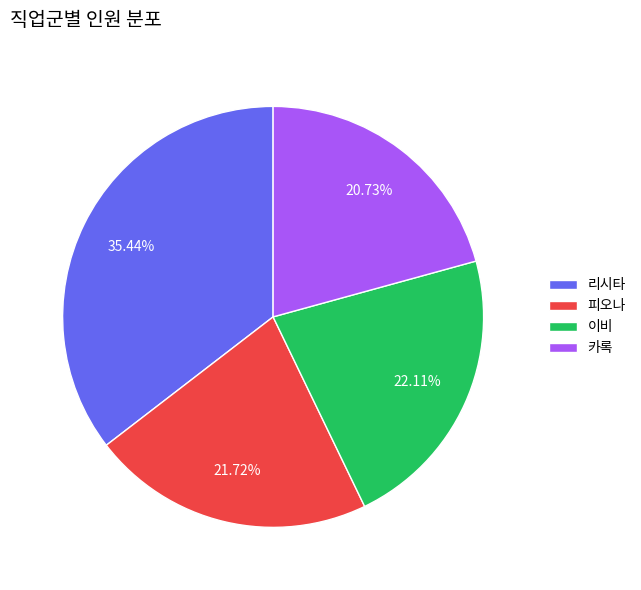

The 리시타 slice represents 35% of the pie. True or false?

True